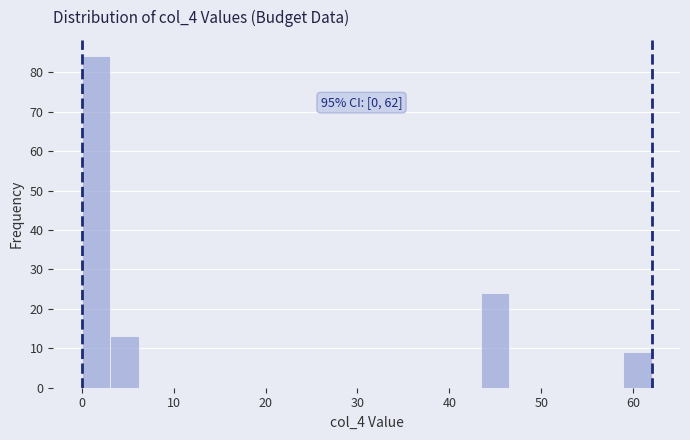

Read against the x-axis, roughly where is the centre of the tallest bar?

2